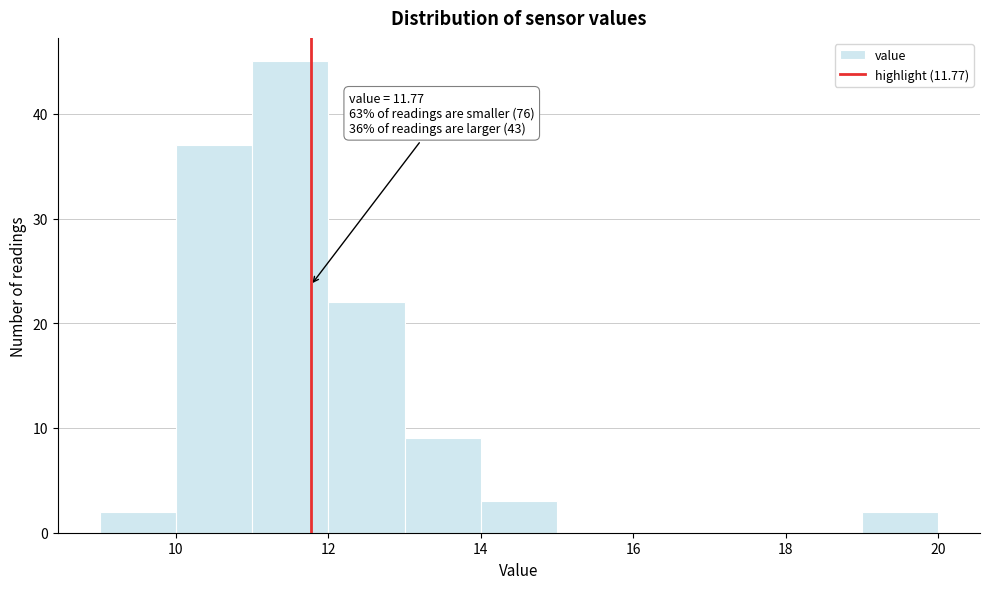

Over which range of the x-axis is the bar tallest?

11 to 12